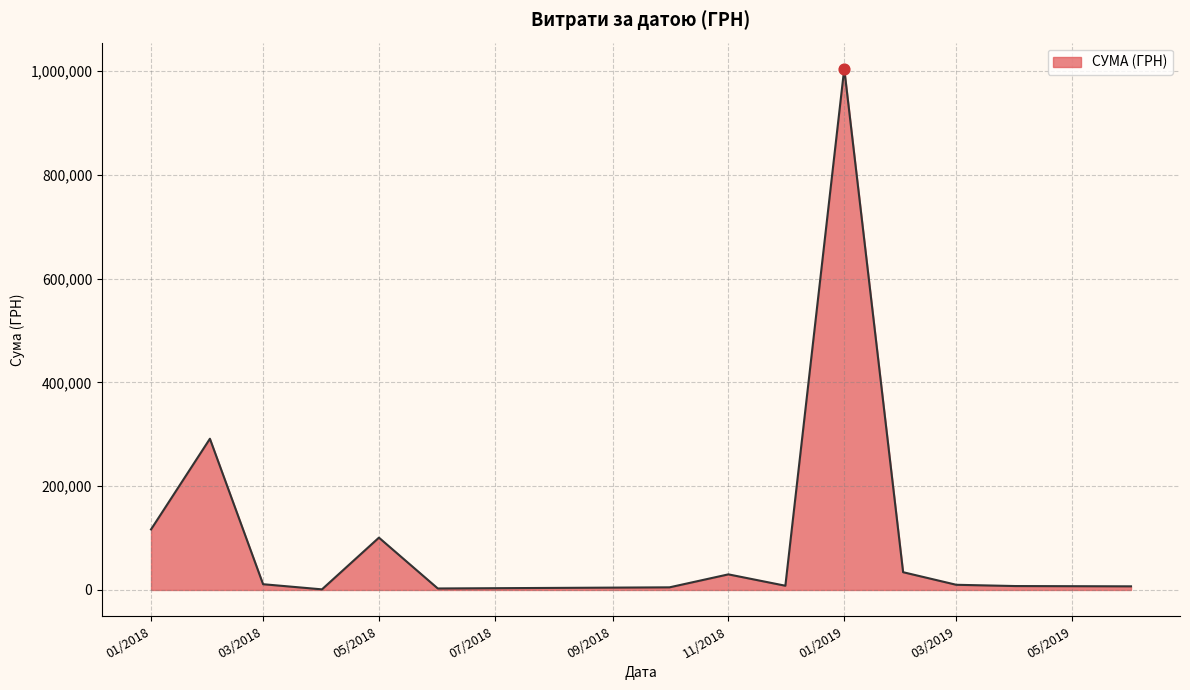

What is the greatest value displayed?

1004842.2